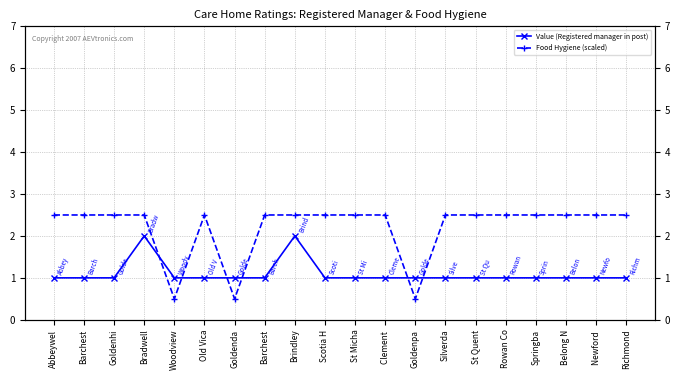

Where do Food Hygiene (scaled) and Value (Registered manager in post) first cross each other?

Bradwell and Woodview